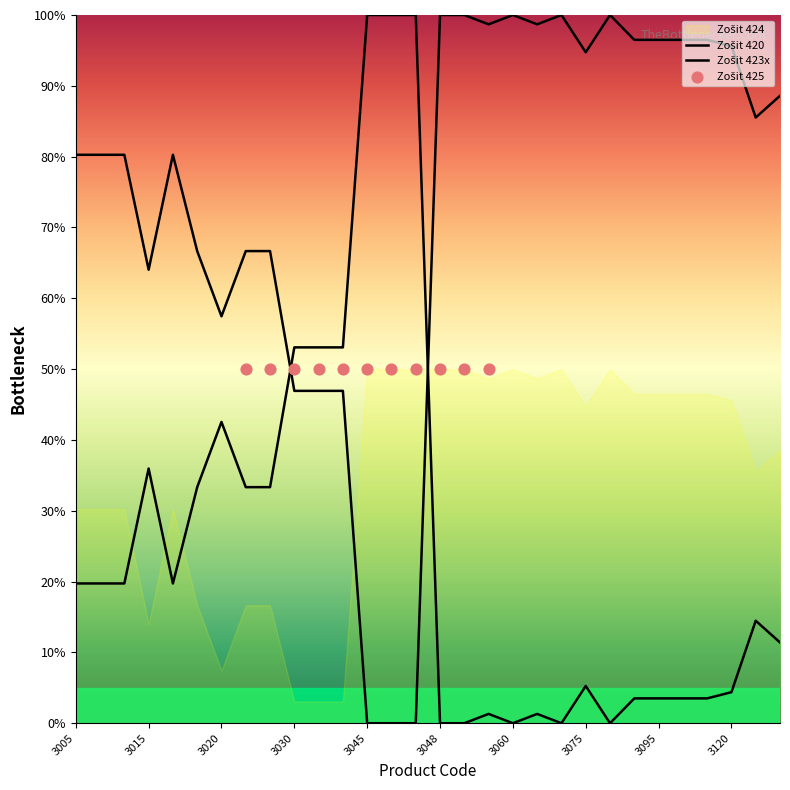

Is the value of Zošit 420 at 3090 greater than the value of Zošit 423x at 3045?

Yes